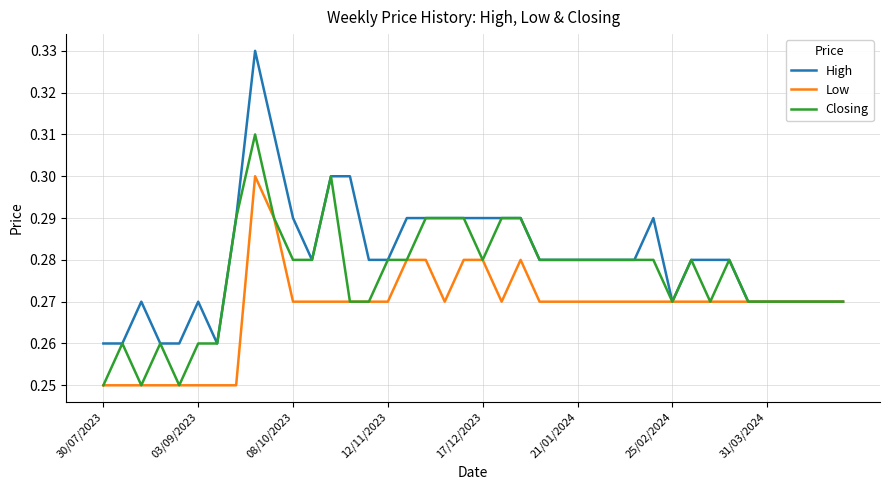

Which series has the largest total across all categories?

High